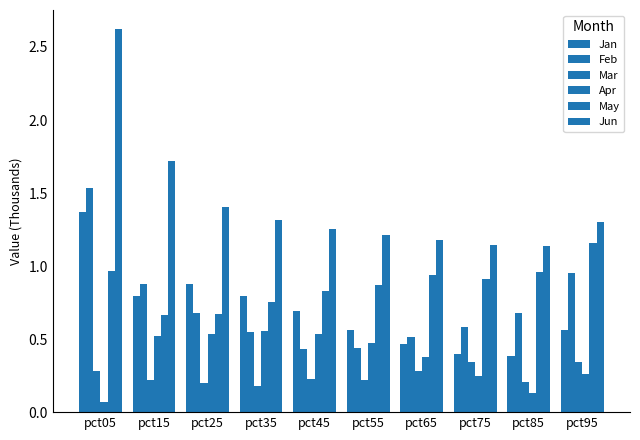

Which series has the largest total across all categories?

Jun